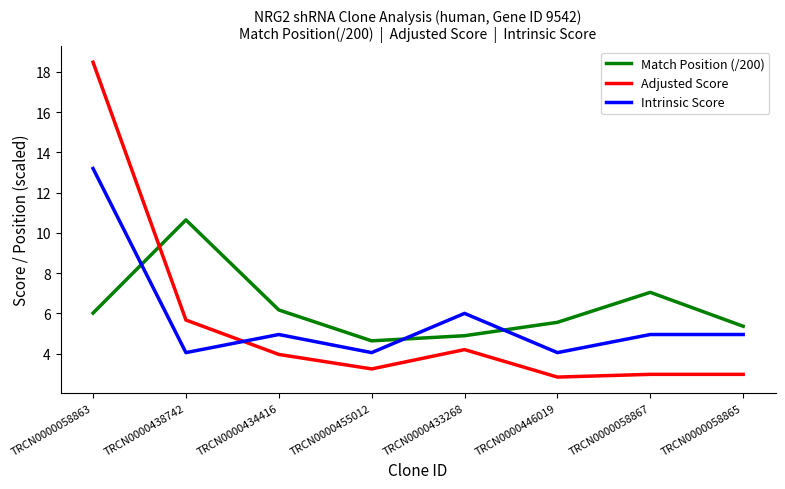

What is the sum of all Match Position (/200) values?

50.3